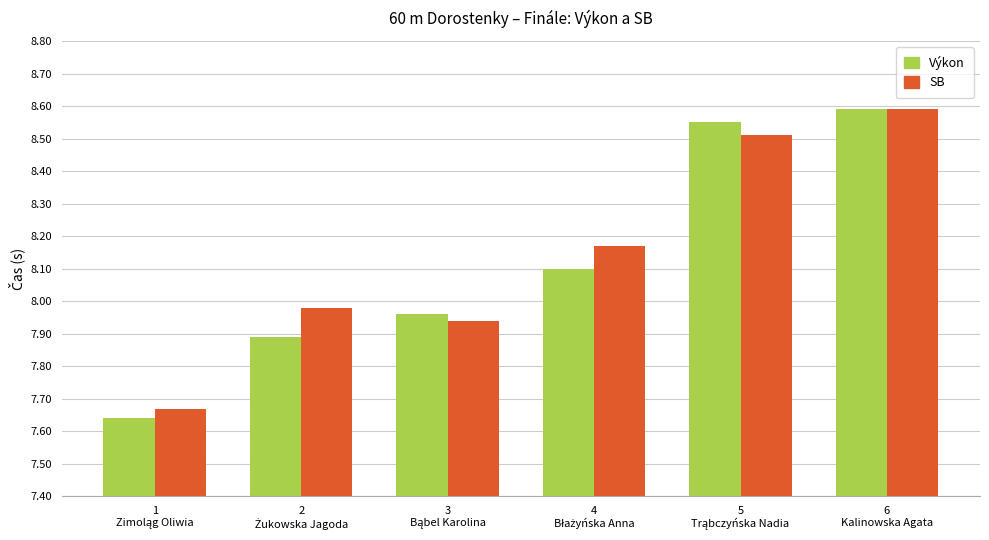

At how many categories does at least one series exceed 8?

3